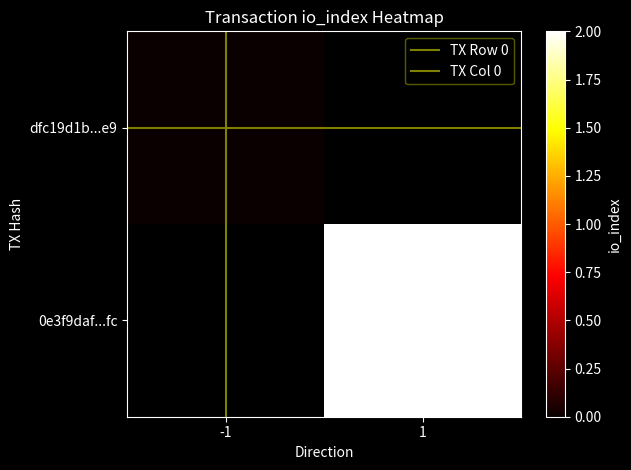

How many categories are shown in the chart?

2